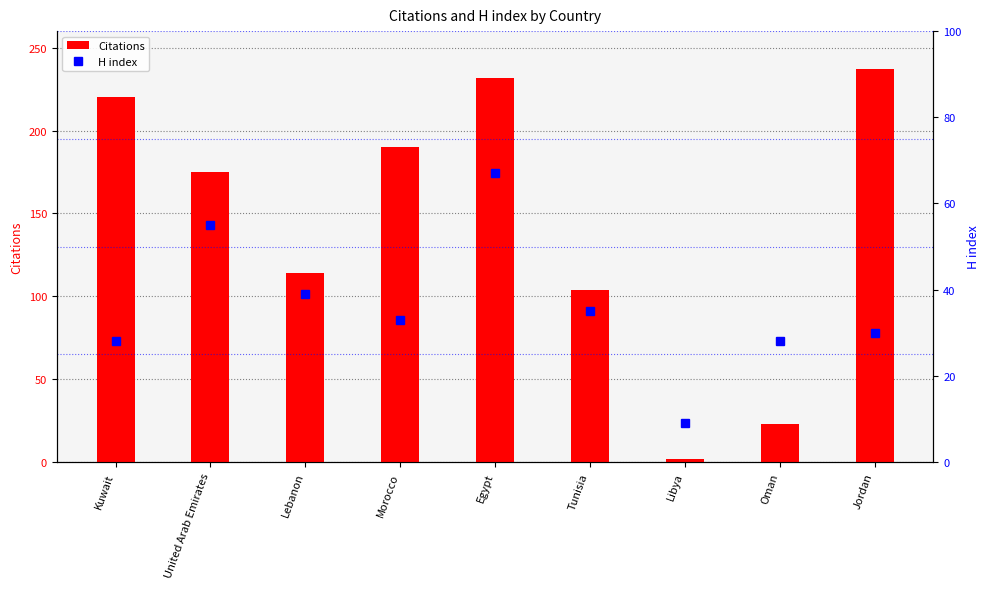

Is the value of H index at Lebanon greater than the value of Citations at Oman?

Yes